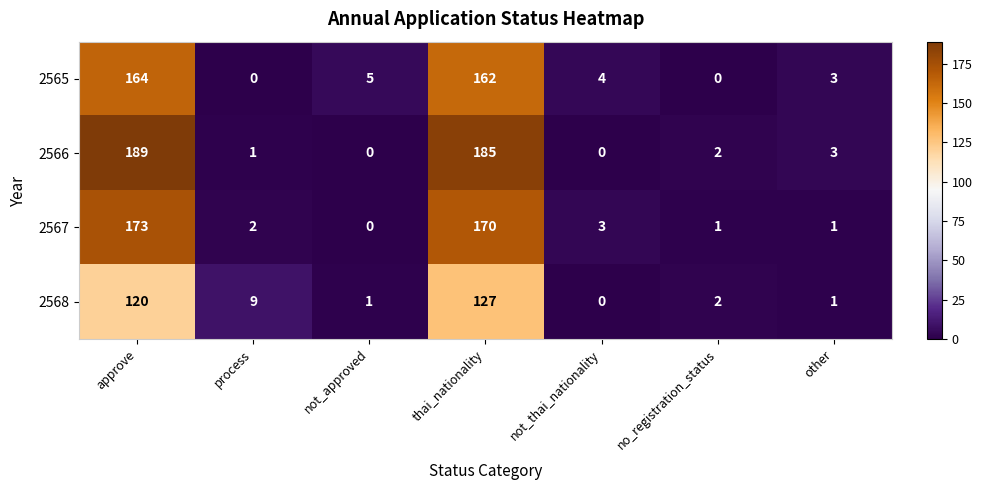

At which label does 2568 reach its peak?

thai_nationality